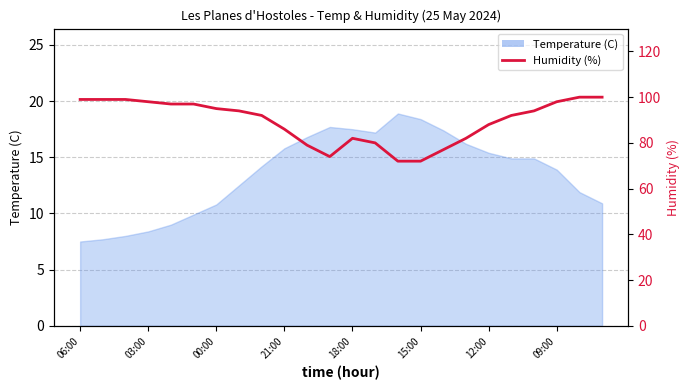

Reading right to left, extract all data points from this chart.

100	100	98	94	92	88	82	77	72	72	80	82	74	79	86	92	94	95	97	97	98	99	99	99